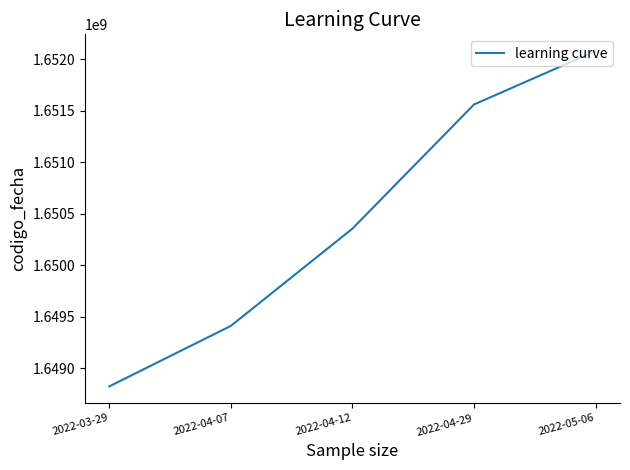

What is the average value?

1650447232